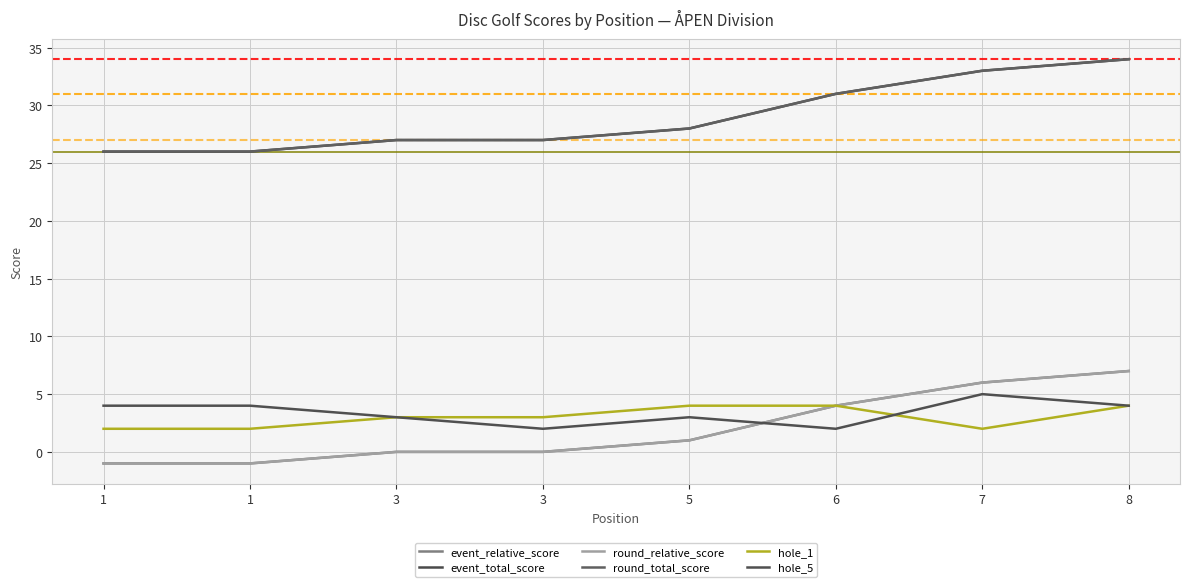

At how many categories does at least one series exceed 30?

3